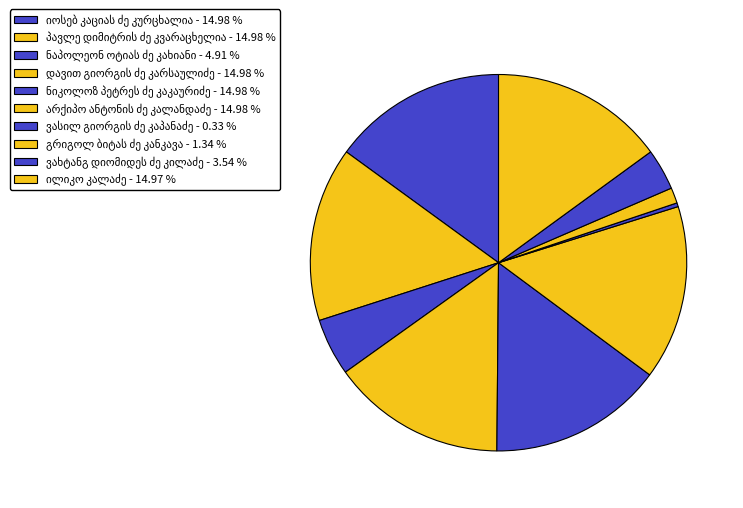

Count the number of slices in the pie.

10